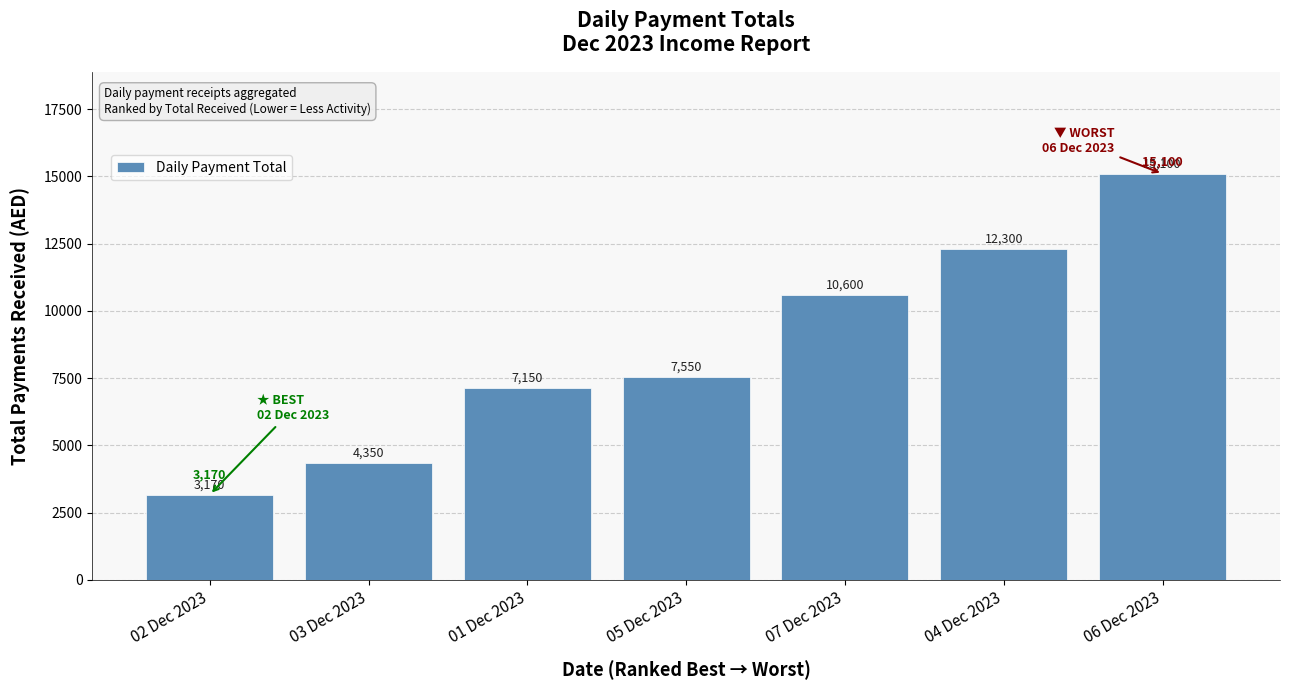

What is the minimum value shown in the chart?

3170